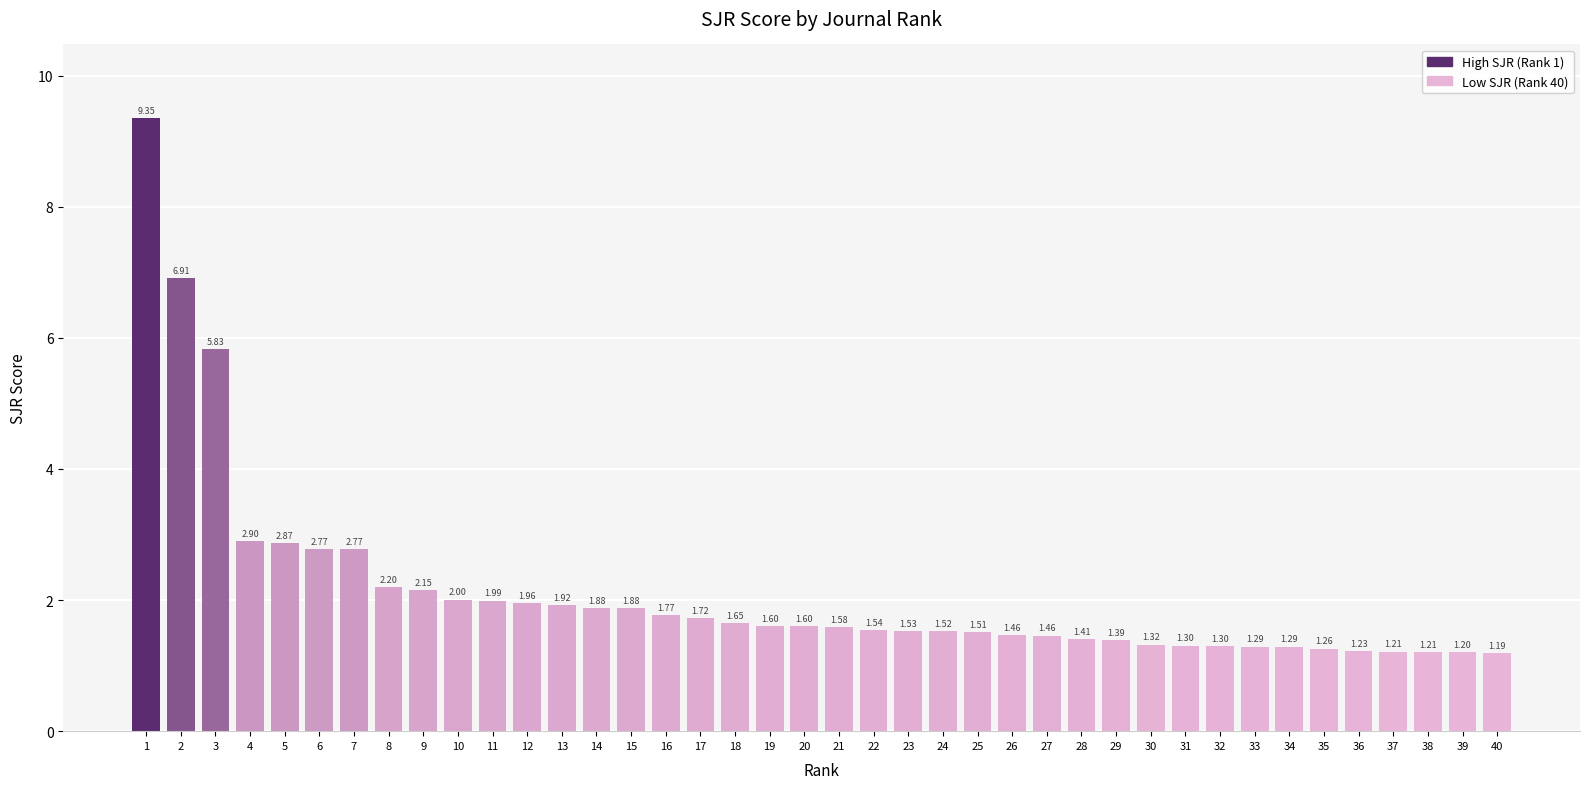

What is the change in value from 2 to 10?

-4.9